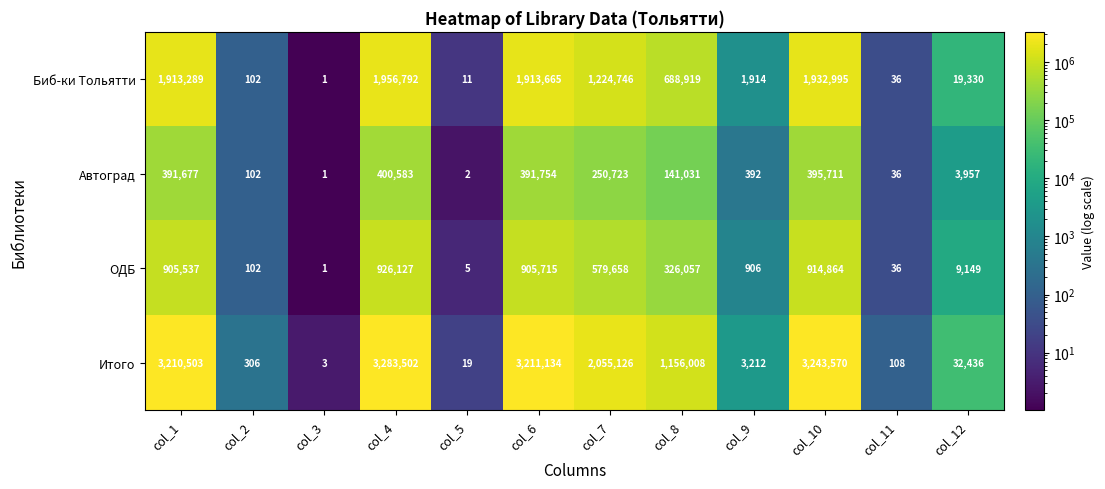

What is the difference between the maximum and minimum values in the Автоград series?

400582